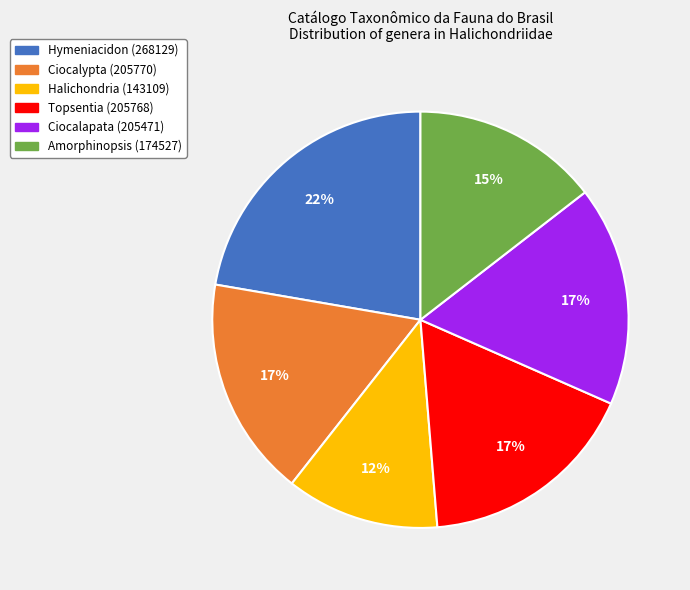

Which category has the smallest portion of the pie?

Halichondria (143109)